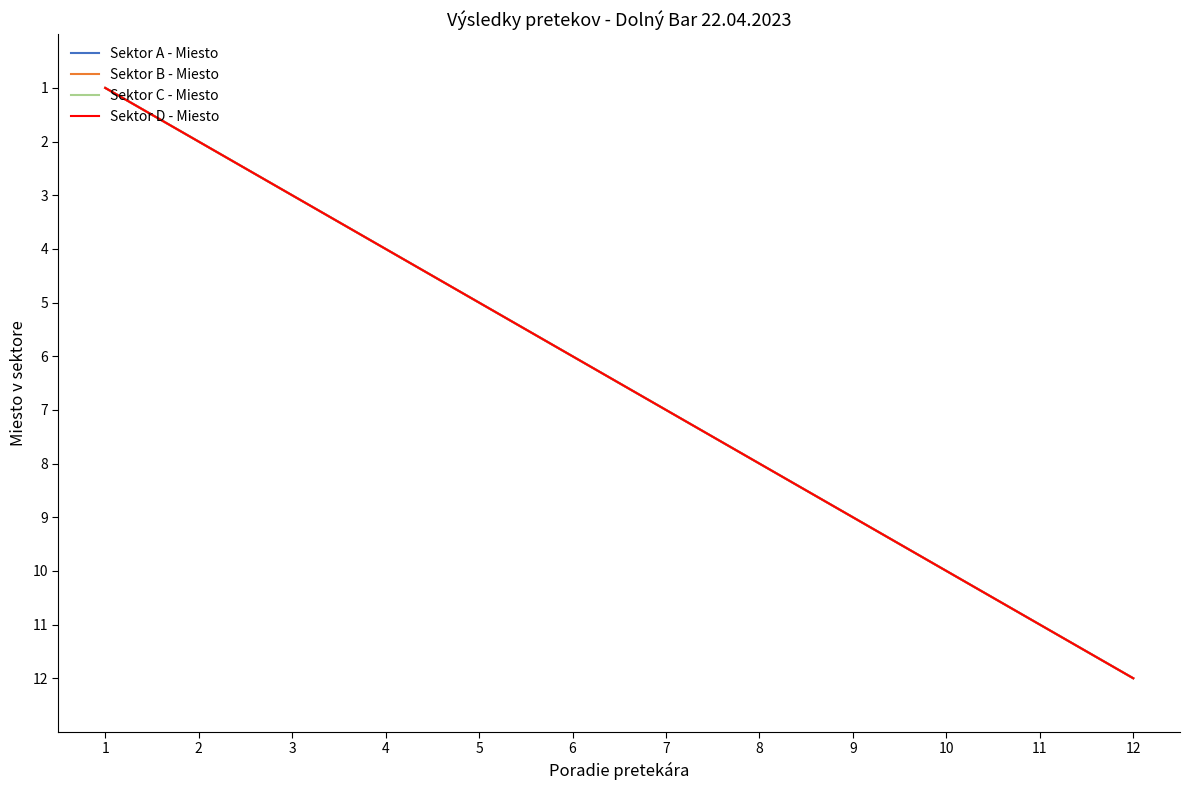

True or false: Sektor C - Miesto and Sektor B - Miesto intersect in this chart.

False